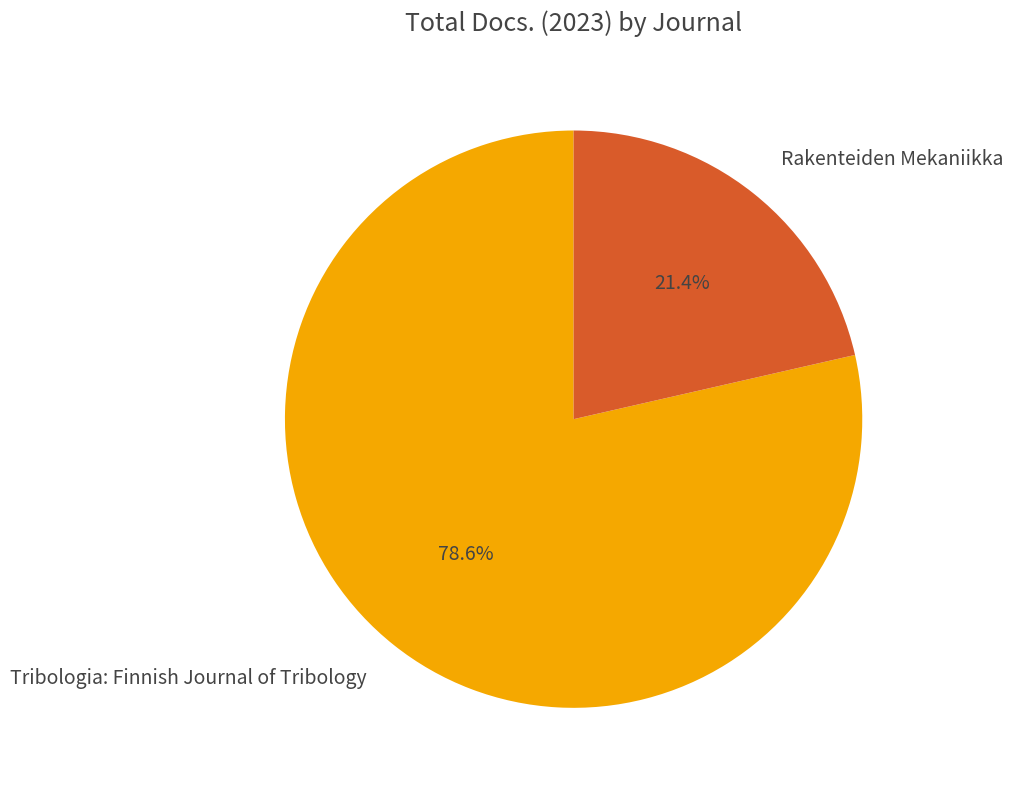

Combined, what portion of the pie is Tribologia: Finnish Journal of Tribology and Rakenteiden Mekaniikka?

100.0%